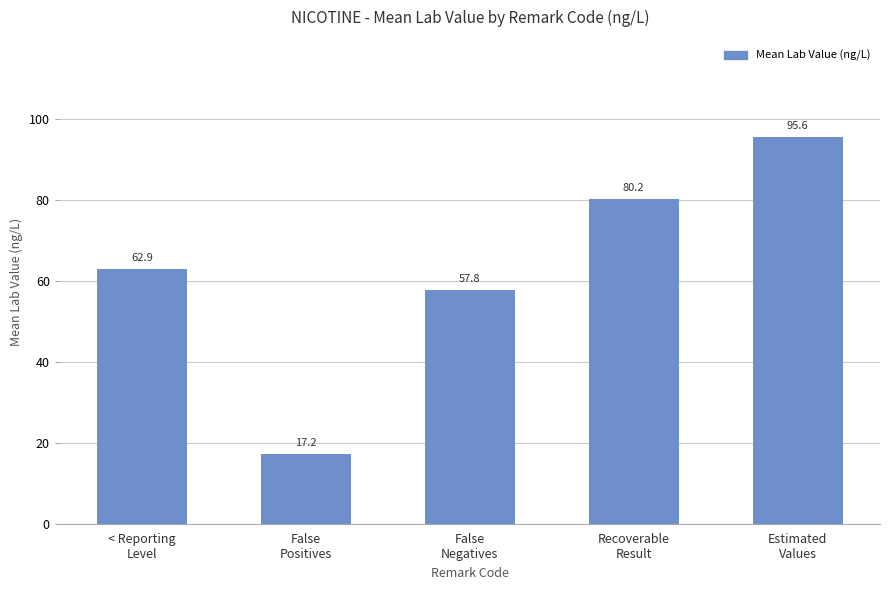

At which category does the chart reach its peak across all series?

Estimated
Values